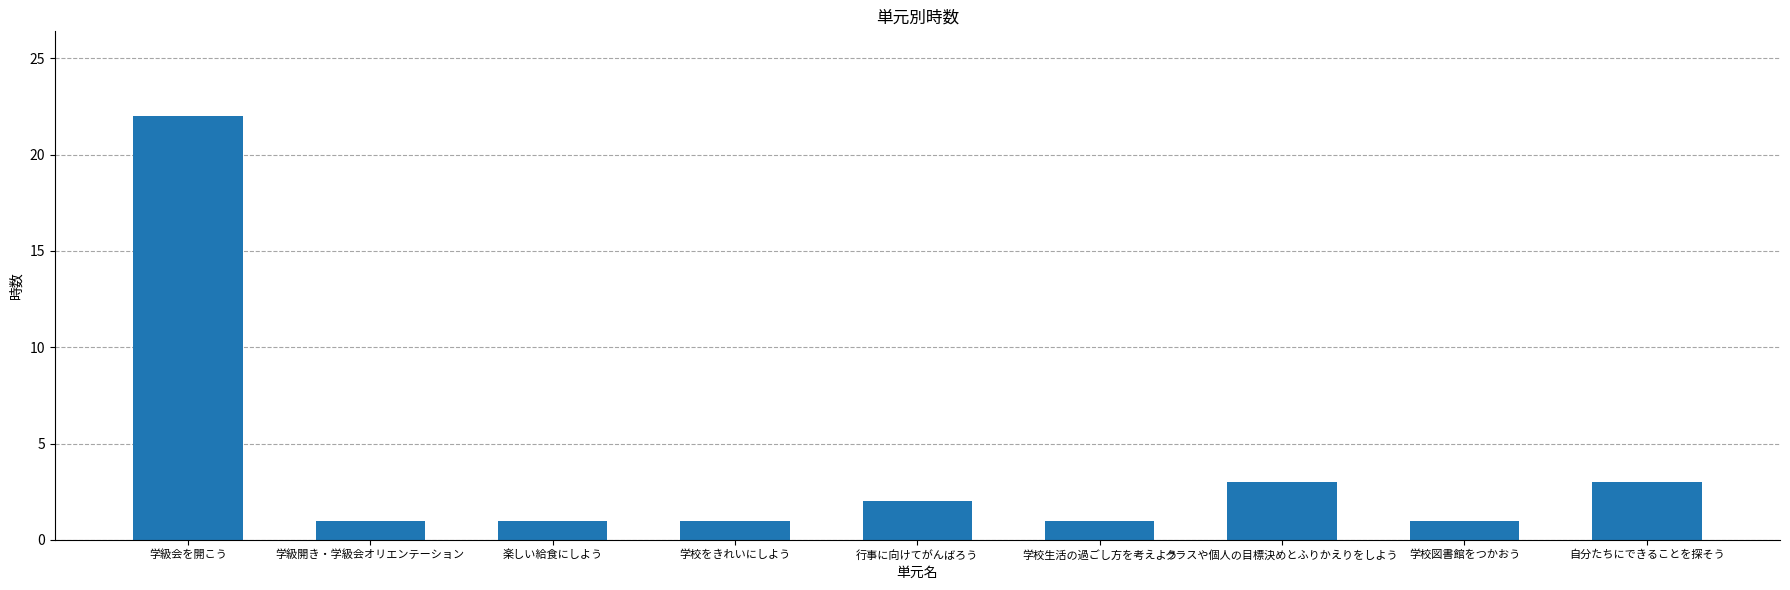

What is the difference between the values at 学級会を開こう and クラスや個人の目標決めとふりかえりをしよう?

19